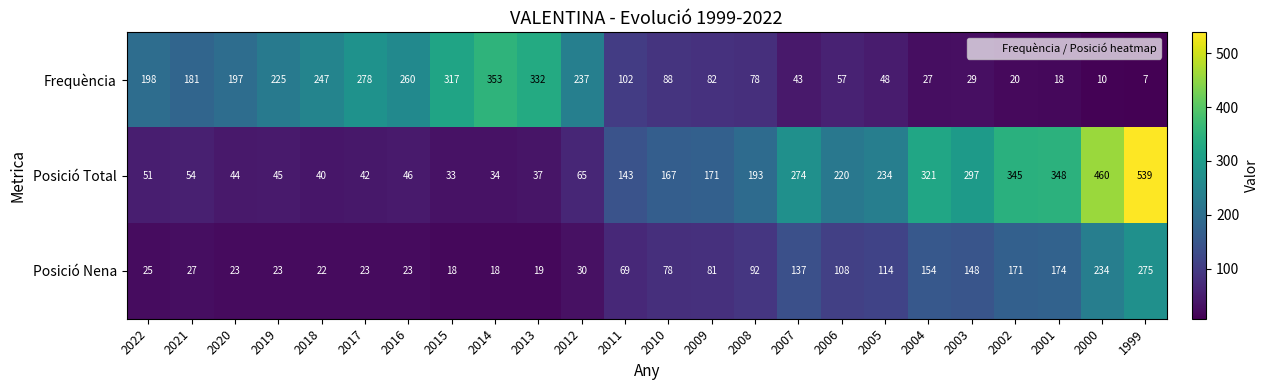

What is the total value across all series at 2022?

274